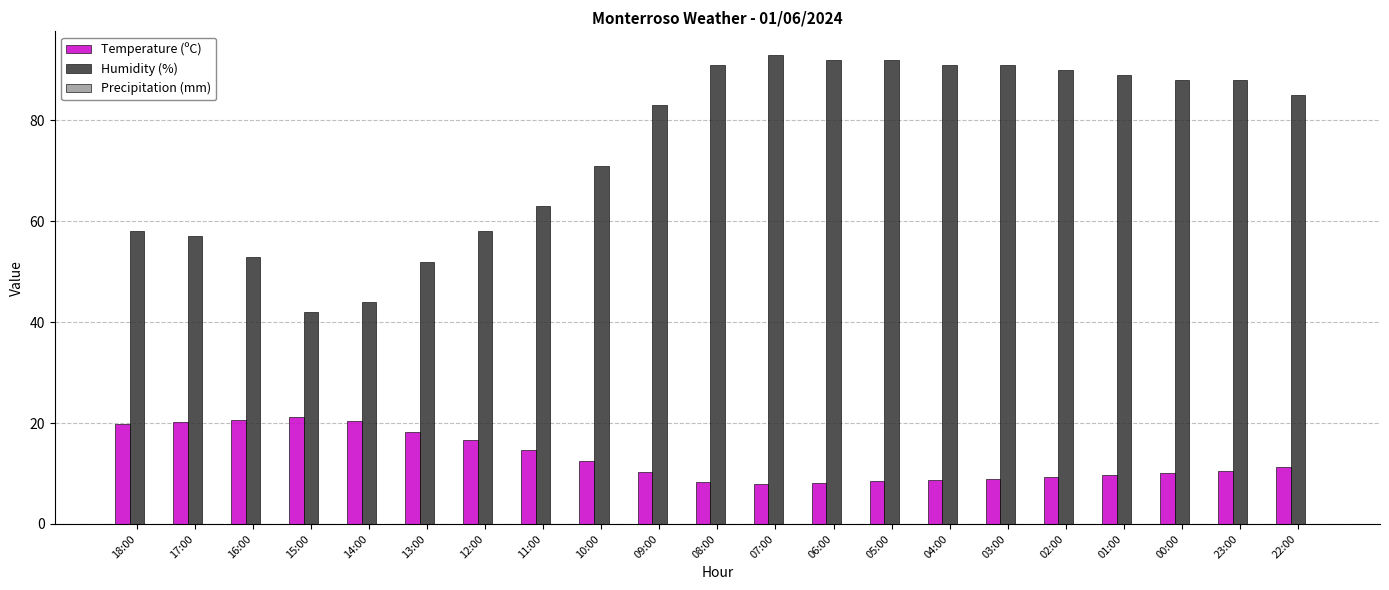

Rank the series by their average value, from highest to lowest.

Humidity (%), Temperature (ºC)